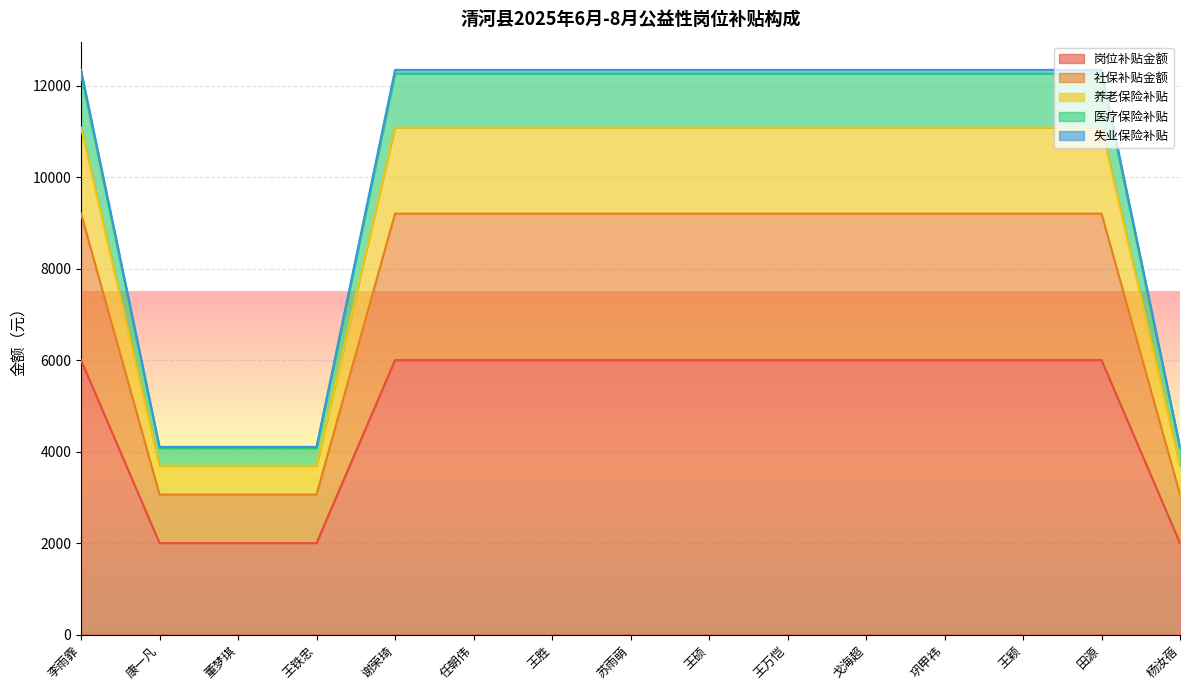

What is the highest value of the 岗位补贴金额 series?

6000.0